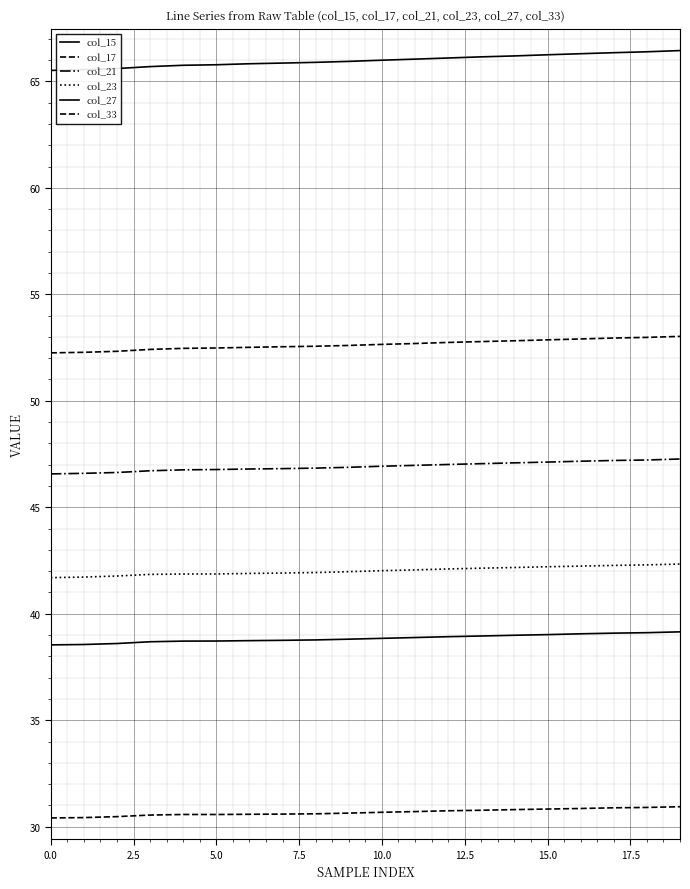

How many series are shown in this chart?

6